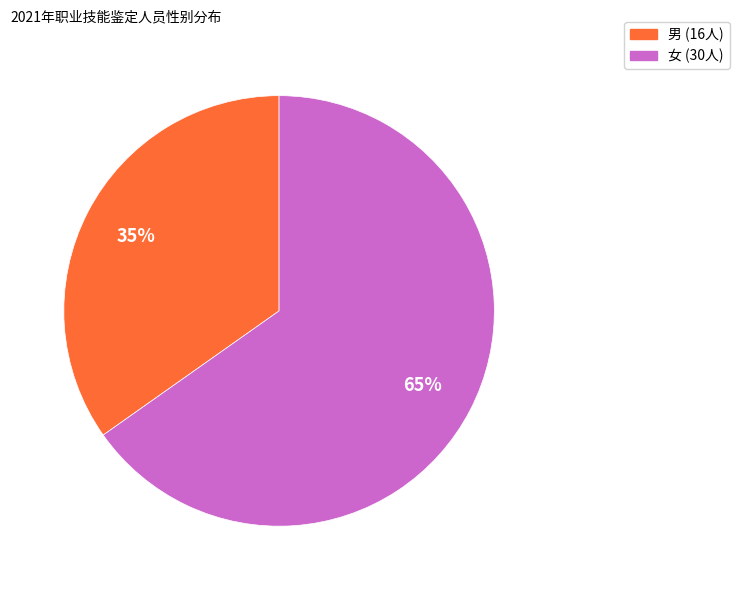

True or false: 女 accounts for 65% of the total.

True